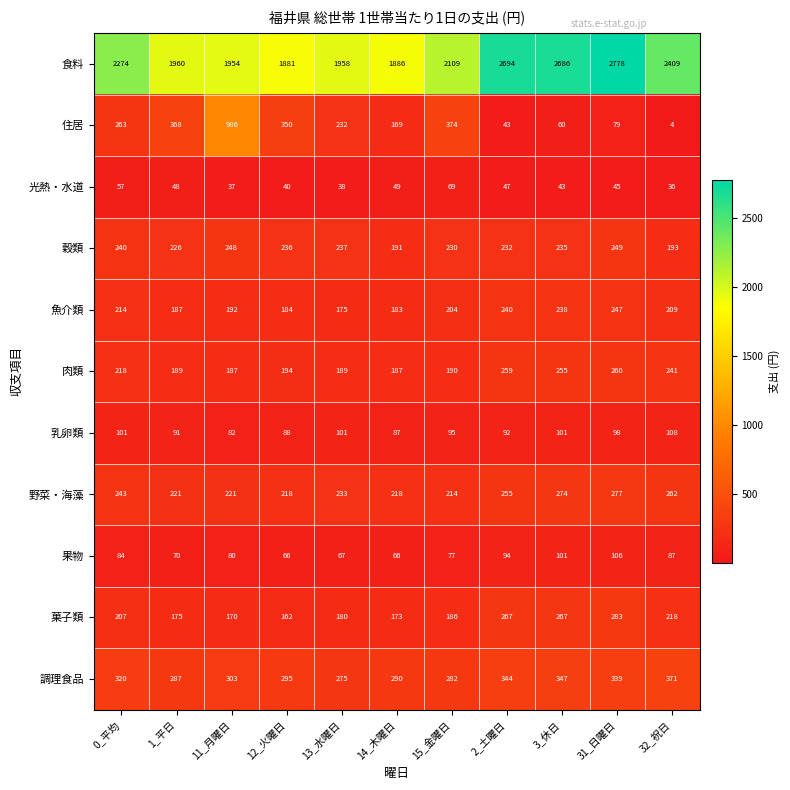

The value of 肉類 at 13_水曜日 is 261. True or false?

False